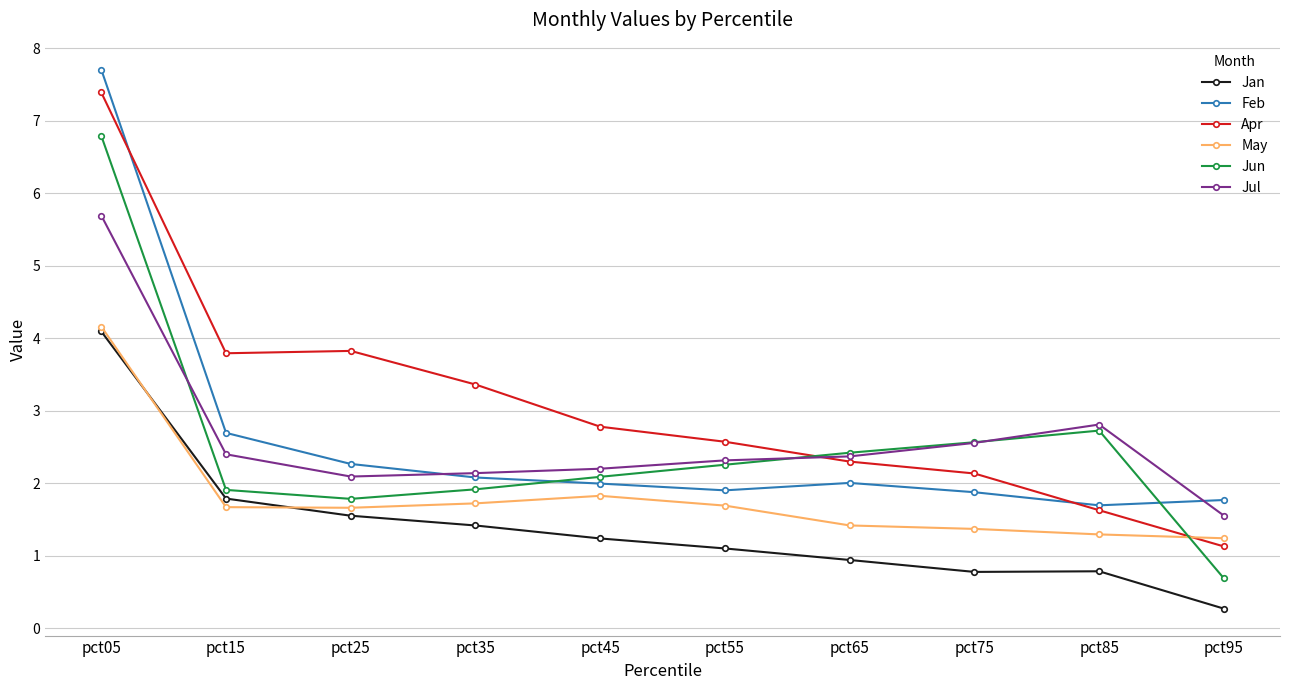

What is the sum of the Apr values at pct55 and pct05?

10.0